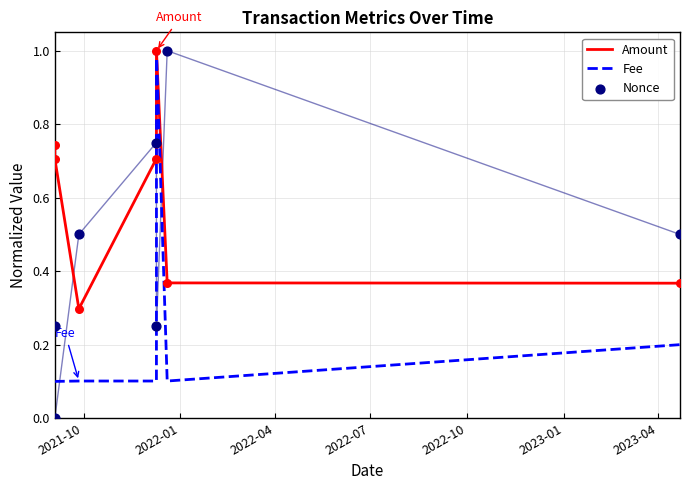

What is the lowest value of the Amount series?

0.3